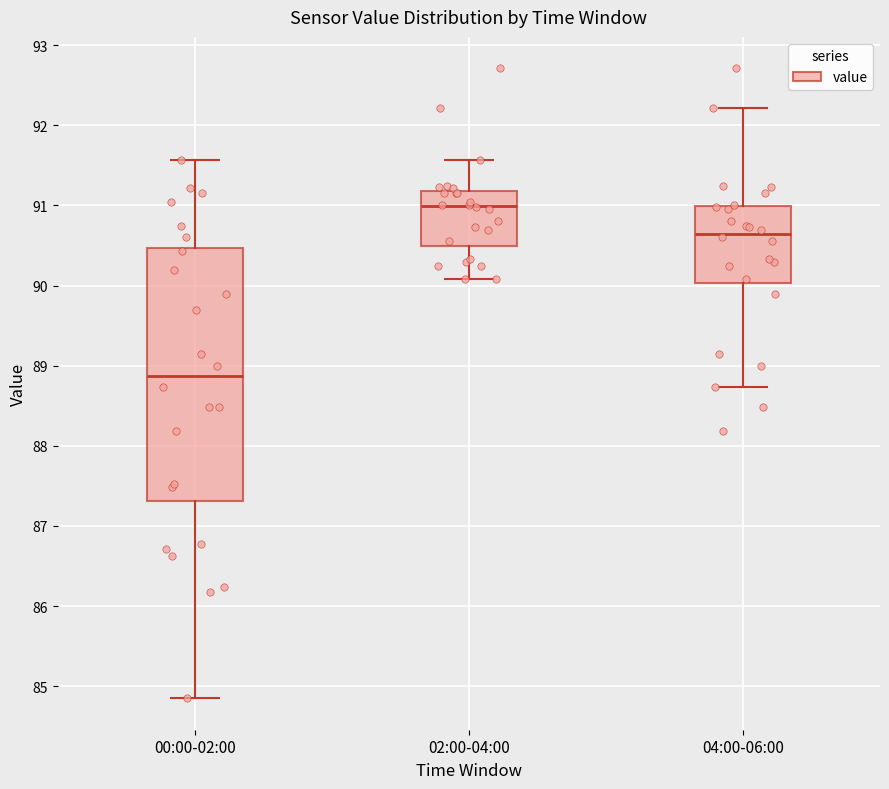

Reading left to right, transcribe this box plot: for each box, give where its median line is, the range the box spans, and where its two whiskers end, as read against the y-axis. The values are not printed on the chart, so give them approximately, as read against the axis.

00:00-02:00: median 88.9, box 87.3 to 90.5, whiskers 84.9 to 91.6
02:00-04:00: median 91.0, box 90.5 to 91.2, whiskers 90.1 to 91.6
04:00-06:00: median 90.6, box 90.0 to 91.0, whiskers 88.7 to 92.2